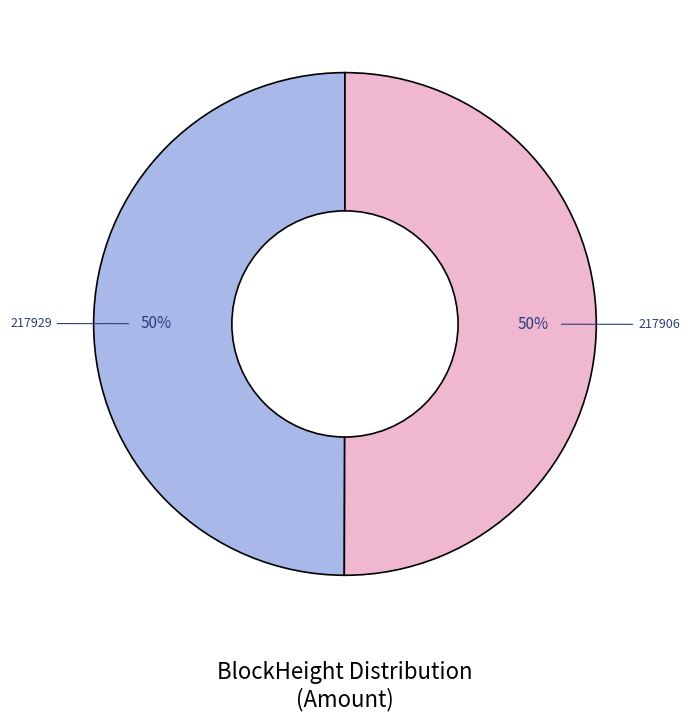

What percentage is the 217906 slice, to the nearest percent?

50%